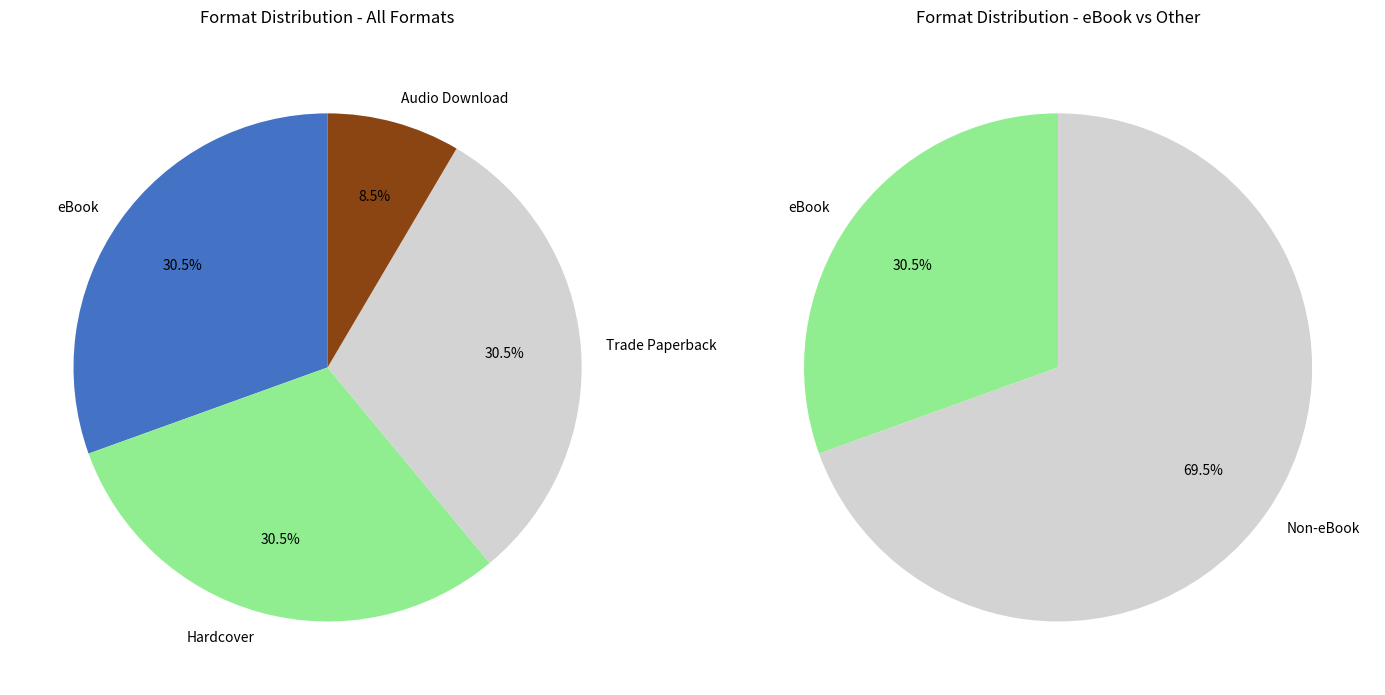

To the nearest percent, what portion does Hardcover represent?

31%